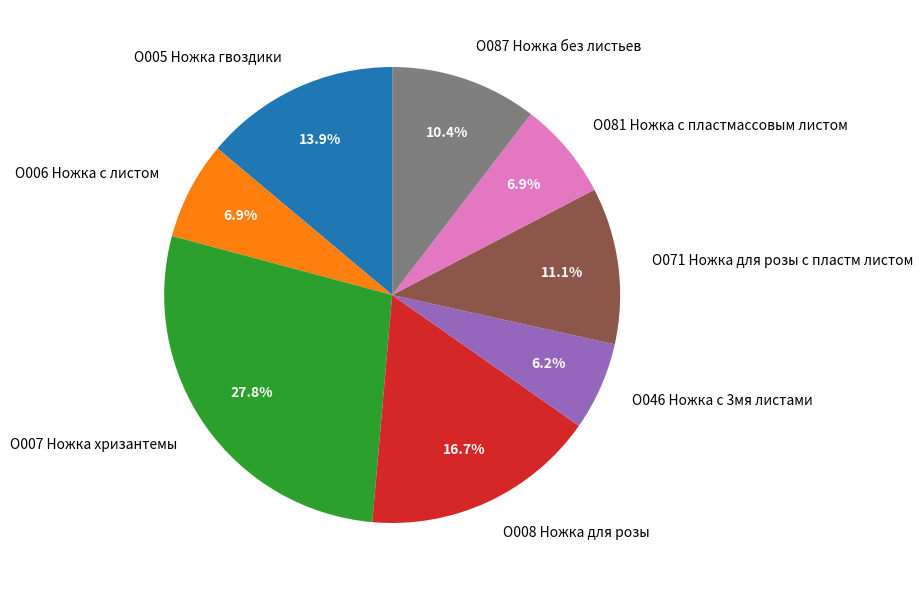

To the nearest percent, what is the combined percentage of О071 Ножка для розы с пластм листом and О008 Ножка для розы?

28%